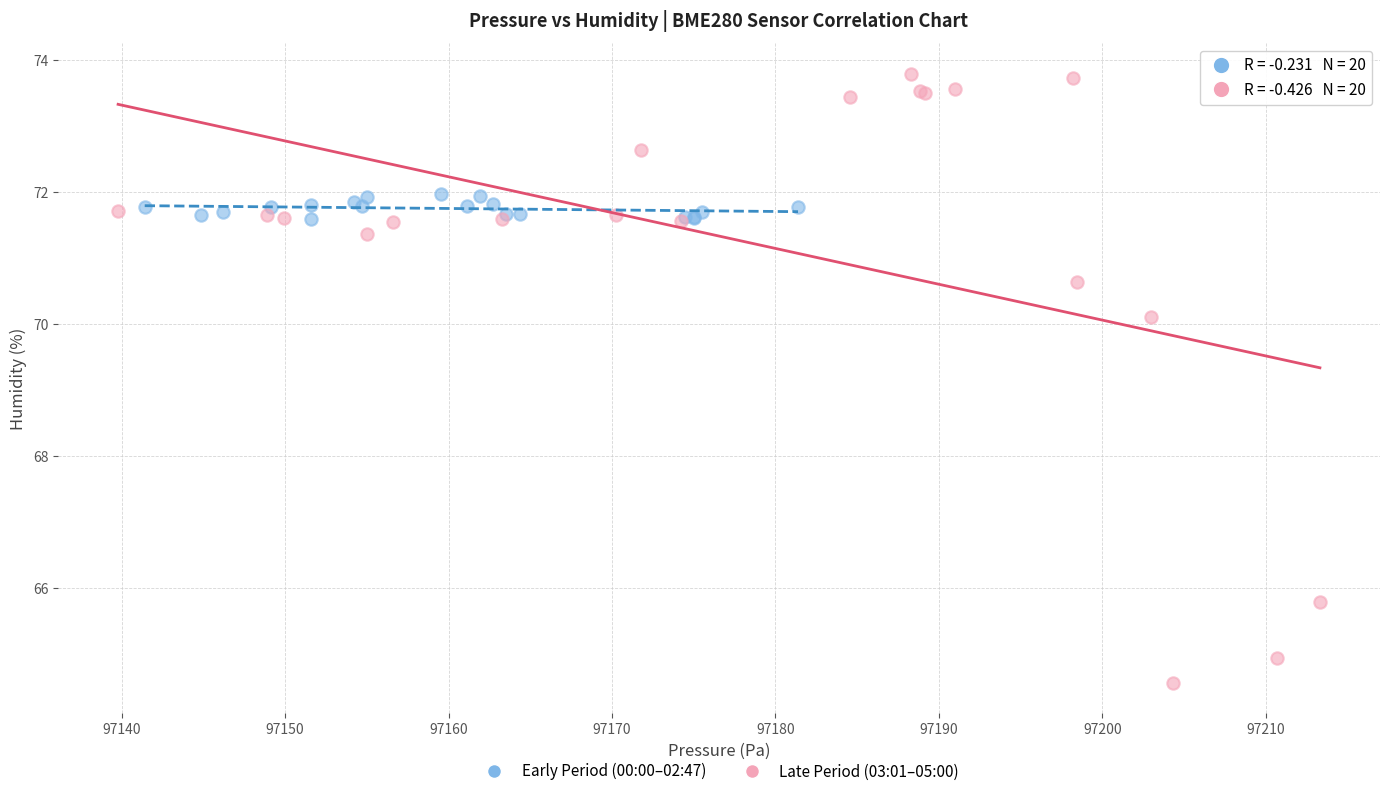

Which series contains the lowest Y value?

Late Period (03:01–05:00)